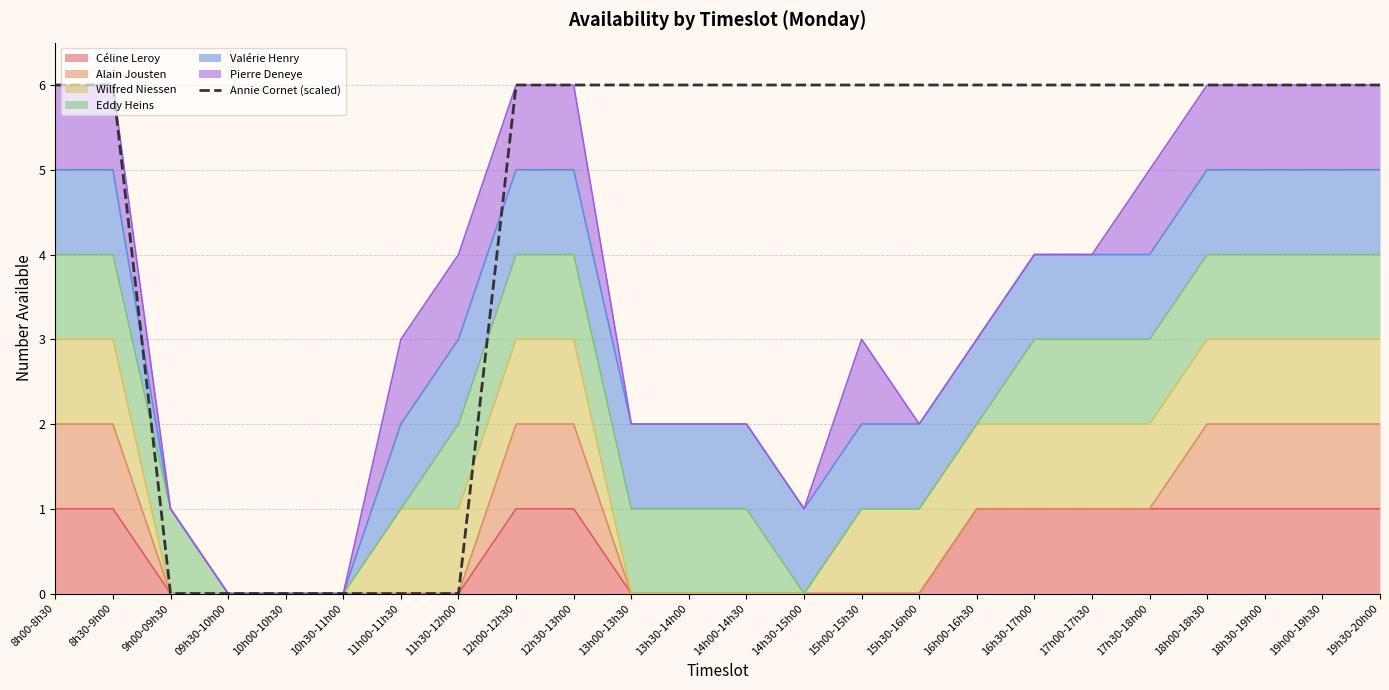

What is the difference between the maximum and minimum values?

6